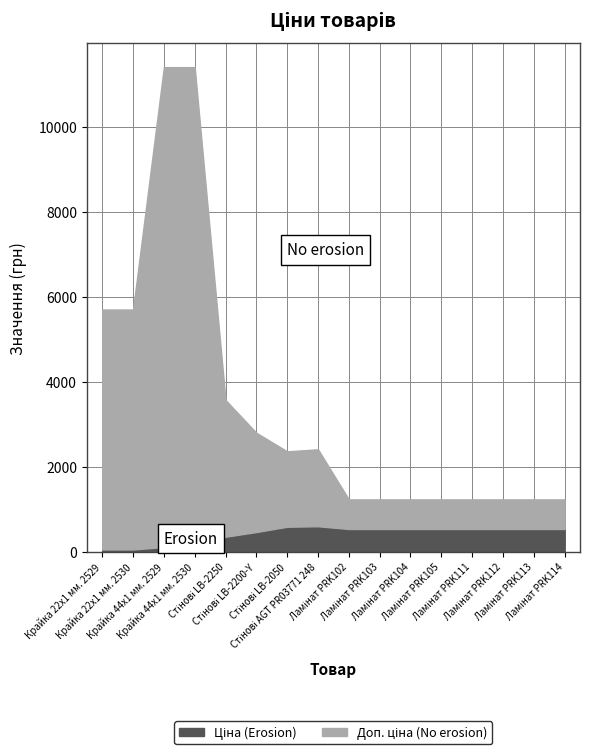

What is the greatest value displayed?

11410.0